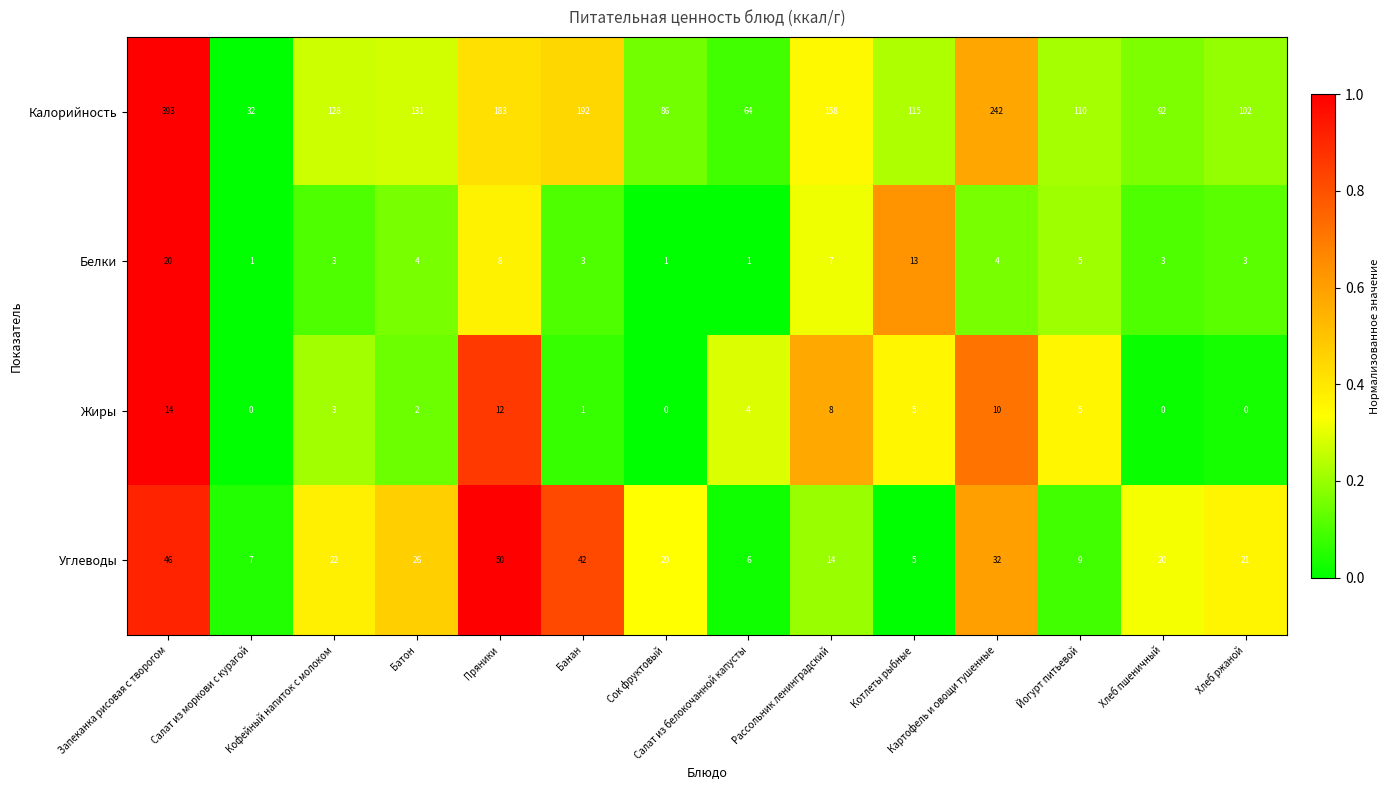

Read the Углеводы value at Кофейный напиток с молоком.

22